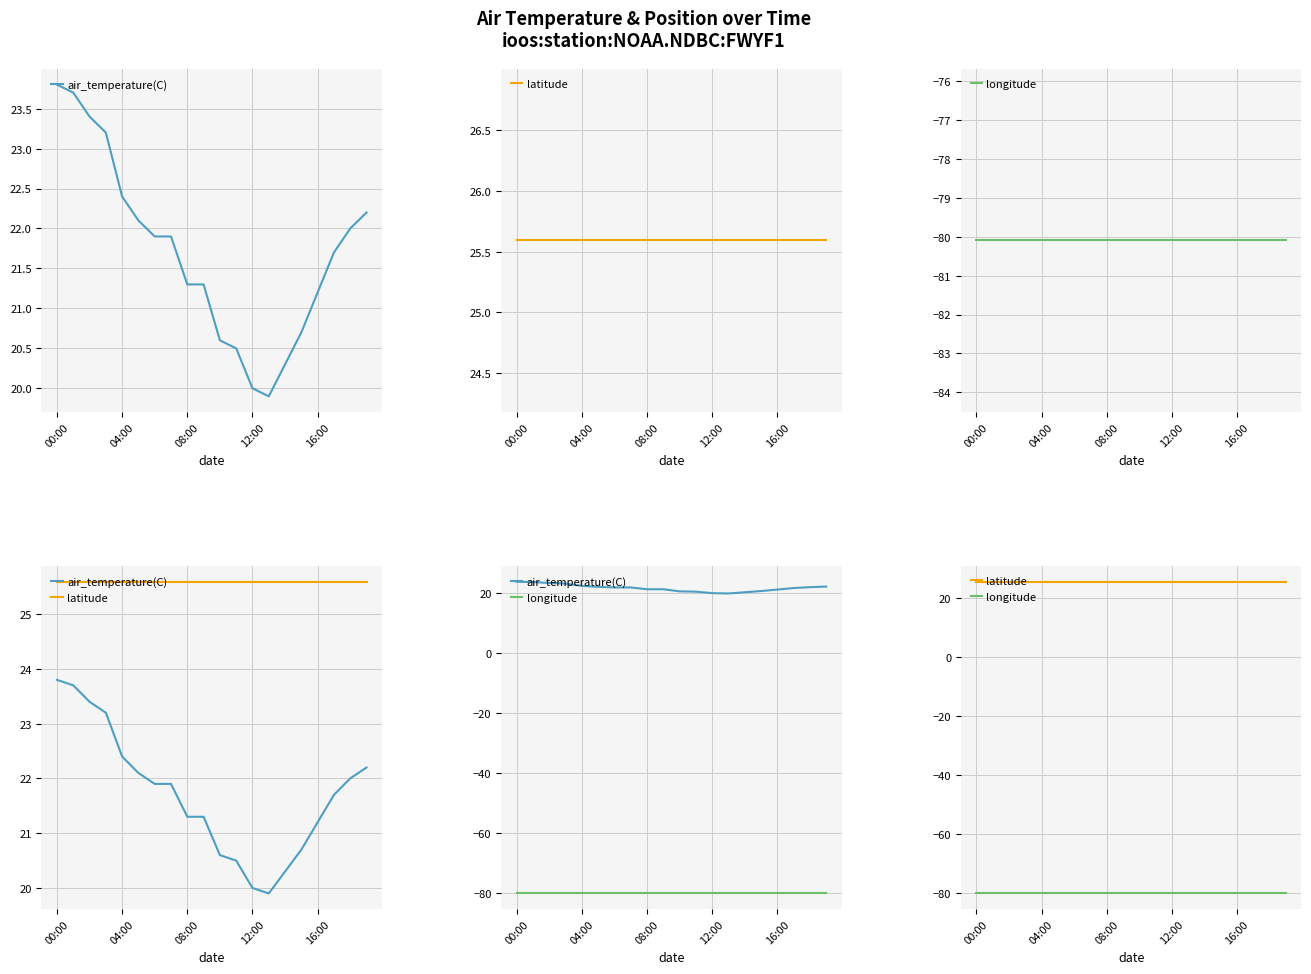

True or false: latitude and longitude cross at least once.

False